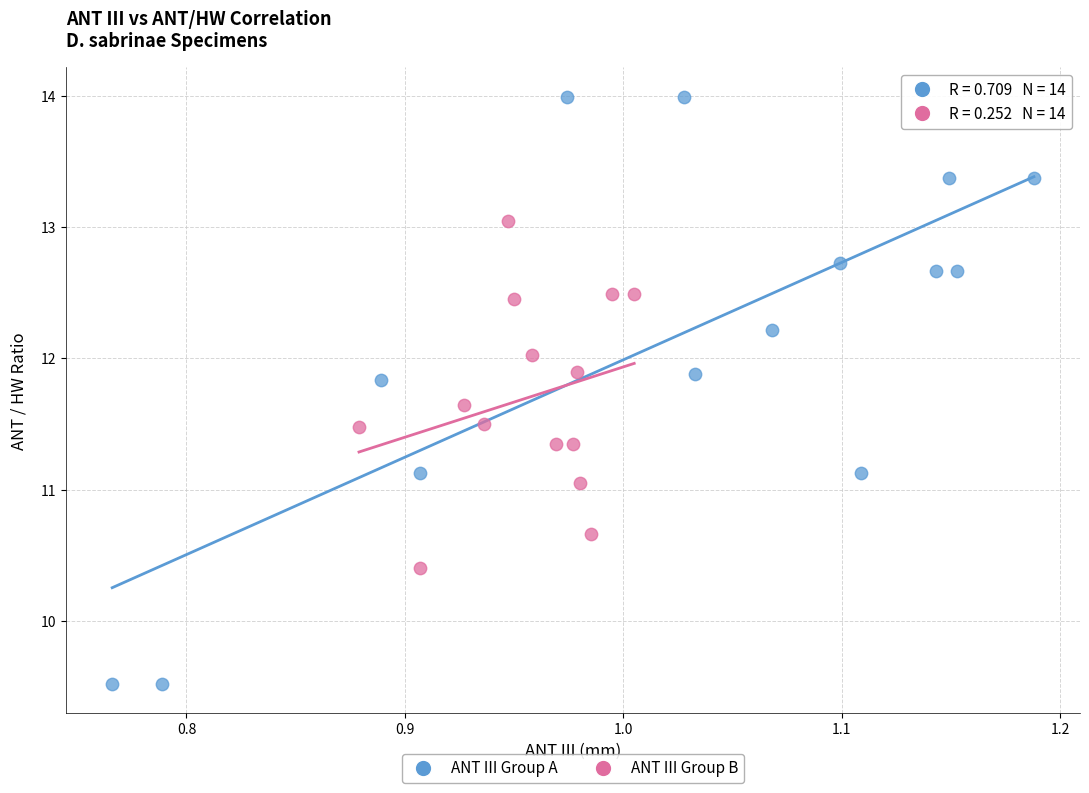

Which series reaches the maximum Y coordinate?

ANT III Group A